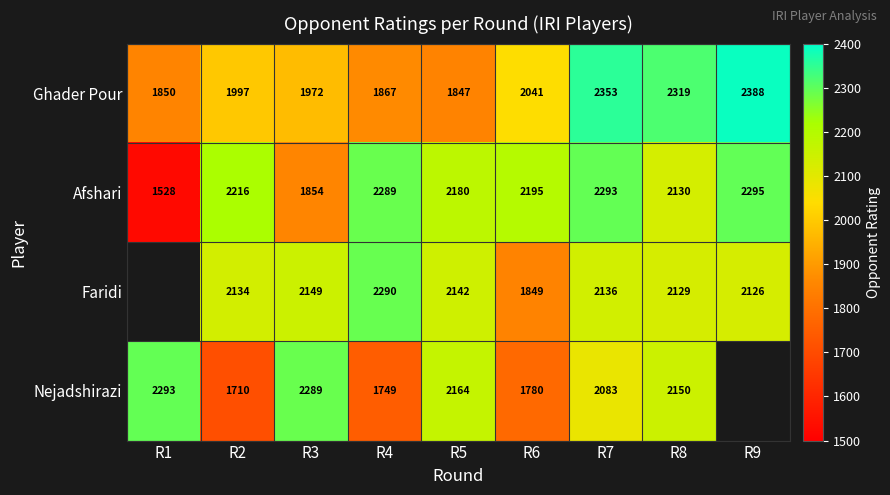

At how many categories does at least one series exceed 1634?

9